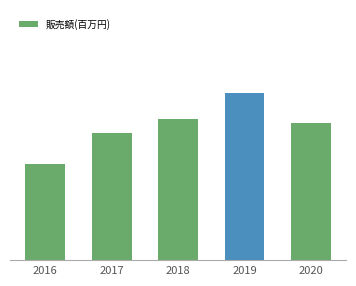

True or false: the data shows 41982 at 2016.

False